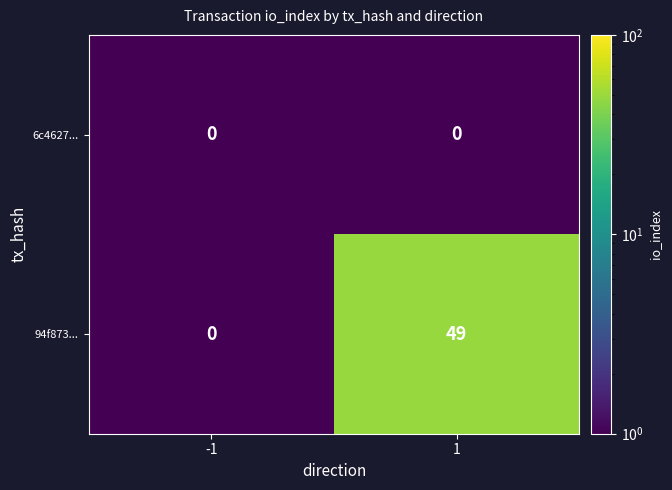

At 1, list the series in order from largest to smallest.

94f873..., 6c4627...